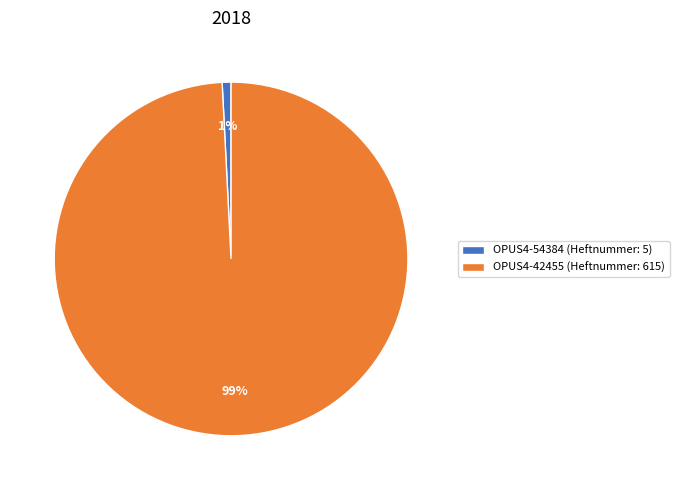

To the nearest percent, what is the difference between the OPUS4-54384 (Heftnummer: 5) and OPUS4-42455 (Heftnummer: 615) slice percentages?

98%